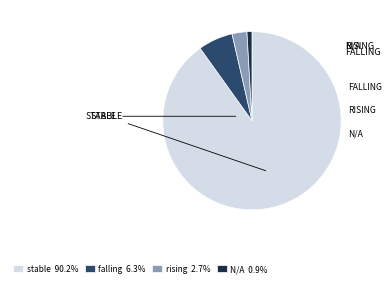

Rank the categories by value from lowest to highest.

N/A, rising, falling, stable